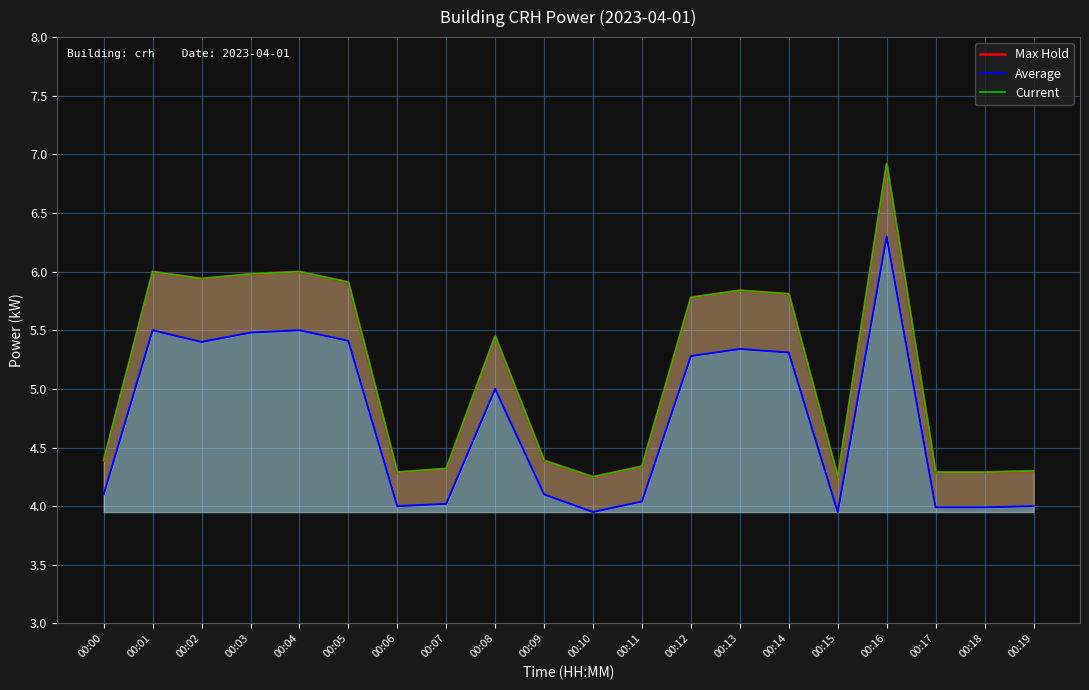

True or false: Max Hold has more than 1 points higher than both neighbors.

True